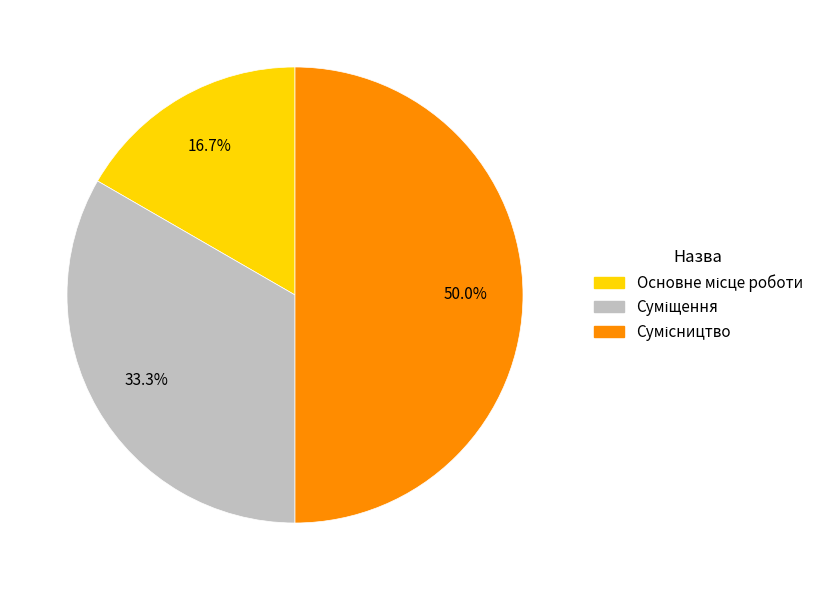

What percentage do Суміщення and Сумісництво together represent?

83.3%